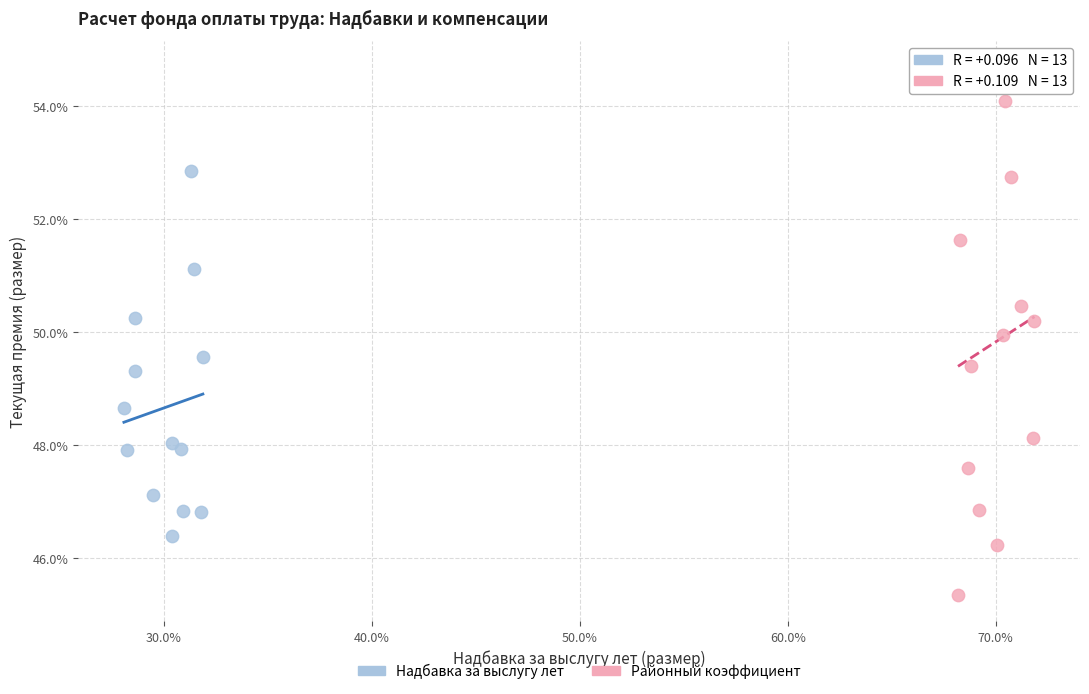

What are all the series names shown in the legend?

Надбавка за выслугу лет, Районный коэффициент